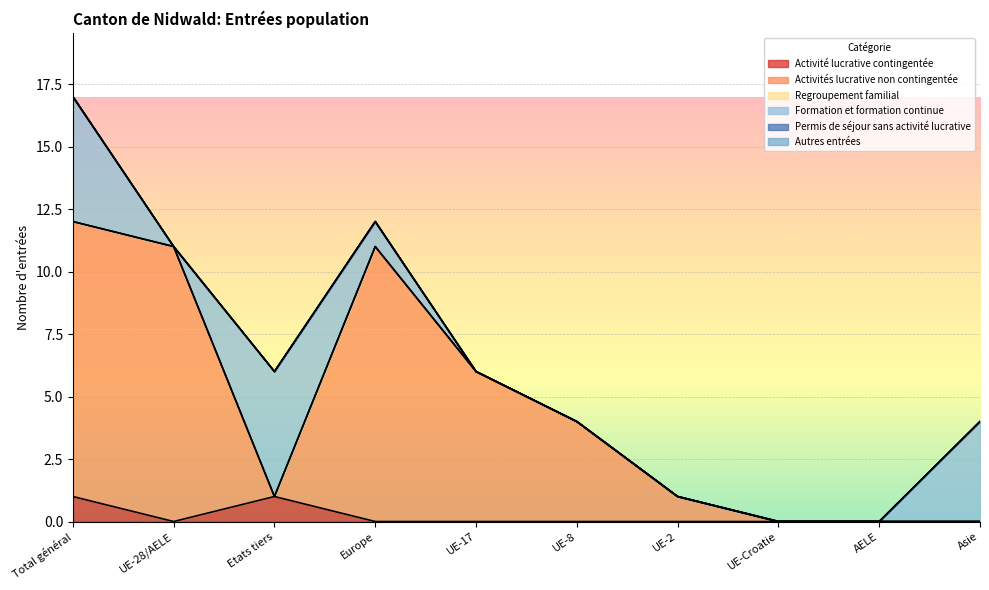

Between UE-Croatie and Europe, which is larger?

UE-Croatie